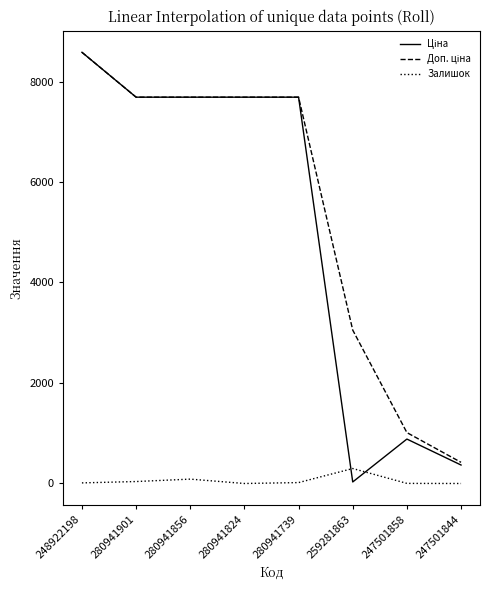

At which category is the sum across all series the highest?

248922198